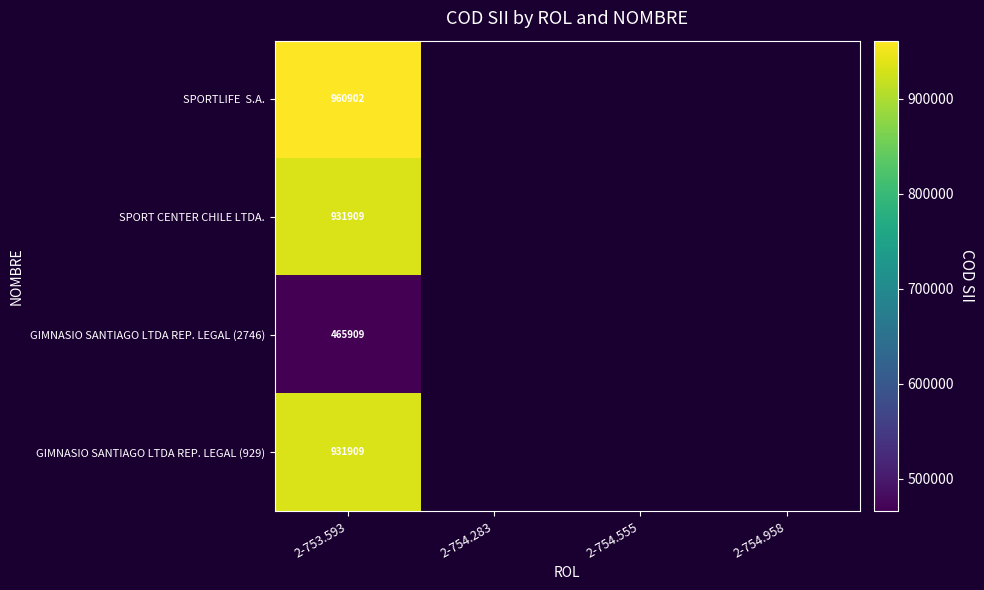

Which label corresponds to the largest value in the chart?

2-753.593